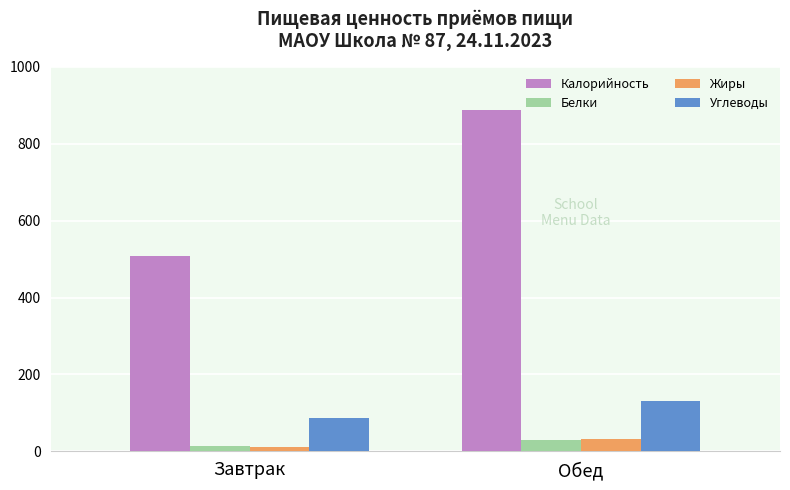

Which series changed the most between Завтрак and Обед?

Калорийность